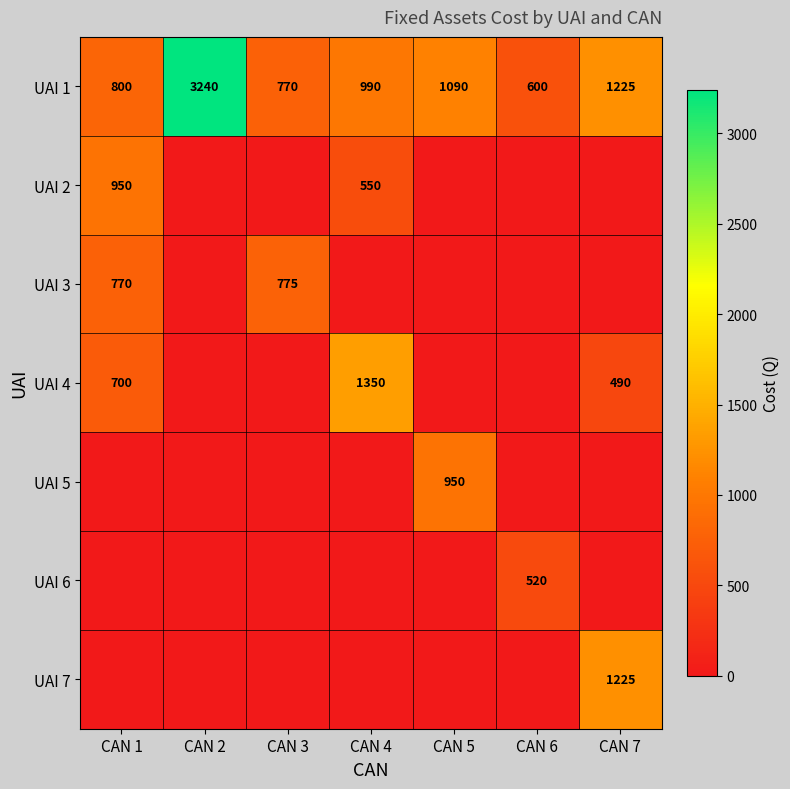

At which category does the chart reach its peak across all series?

CAN 2